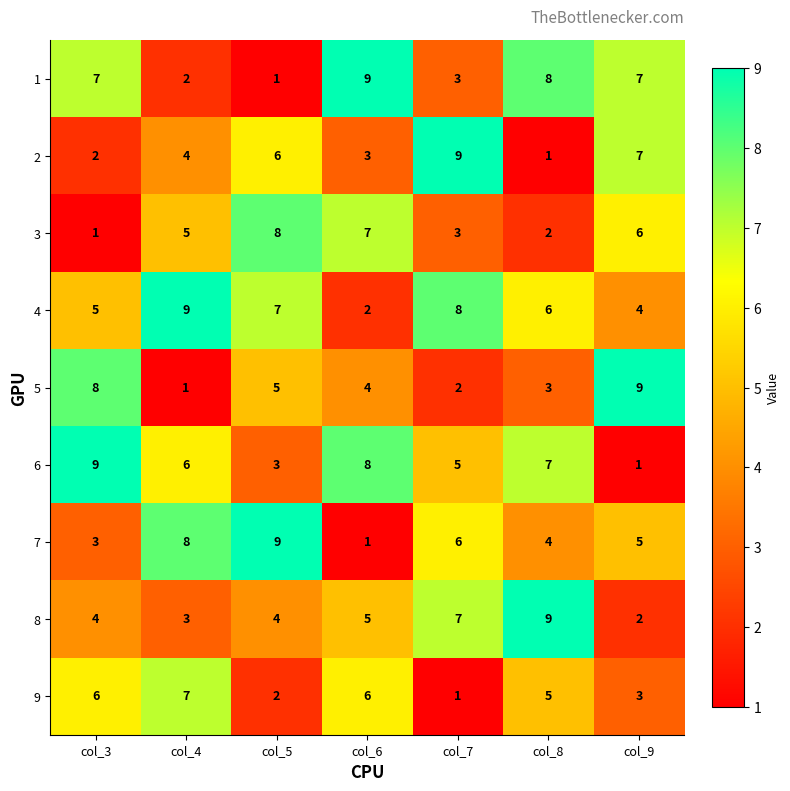

Is it true that 5 equals 3 at col_7?

False